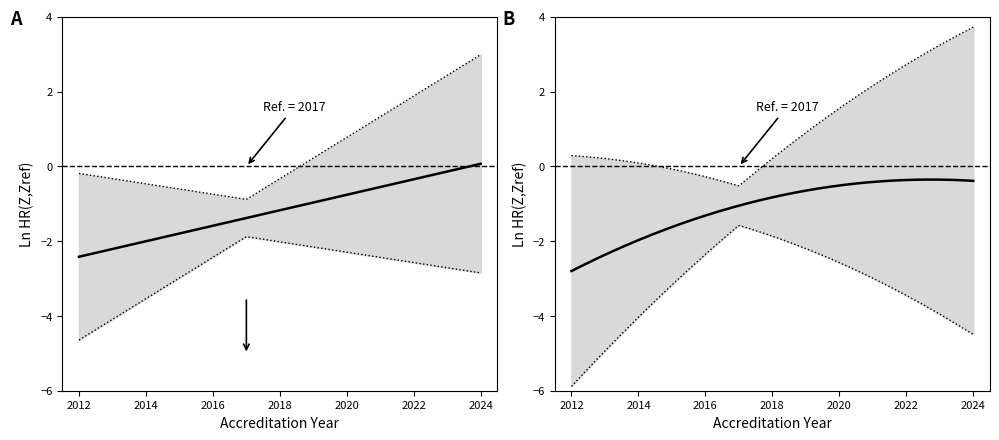

Between 2013 and 2024, which is larger?

2024